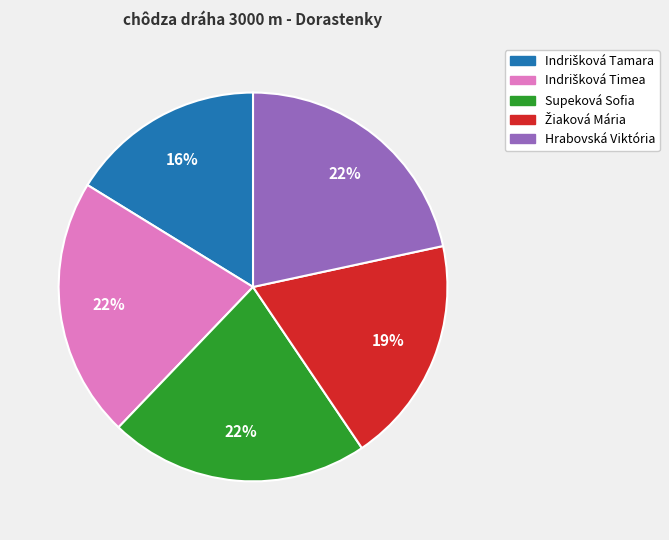

To the nearest percent, what percentage of the pie is Hrabovská Viktória?

22%